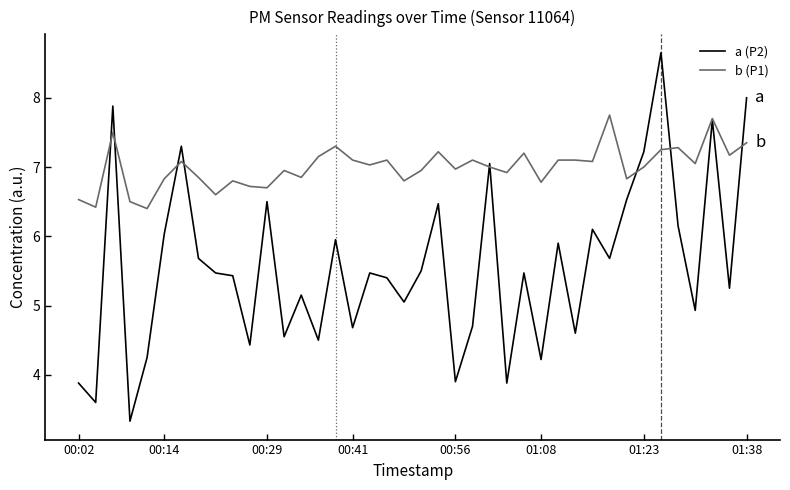

List the series in order of their overall mean, highest first.

b (P1), a (P2)